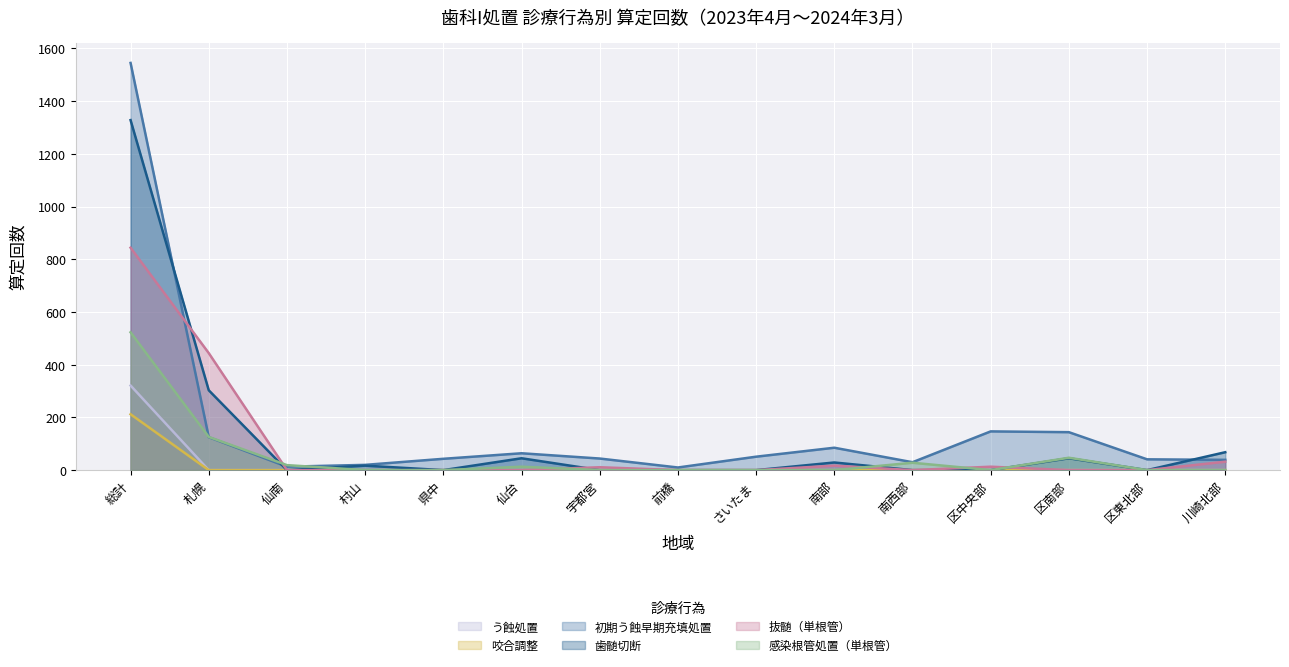

What are all the series names shown in the legend?

う蝕処置, 咬合調整, 初期う蝕早期充填処置, 歯髄切断, 抜髄（単根管）, 感染根管処置（単根管）